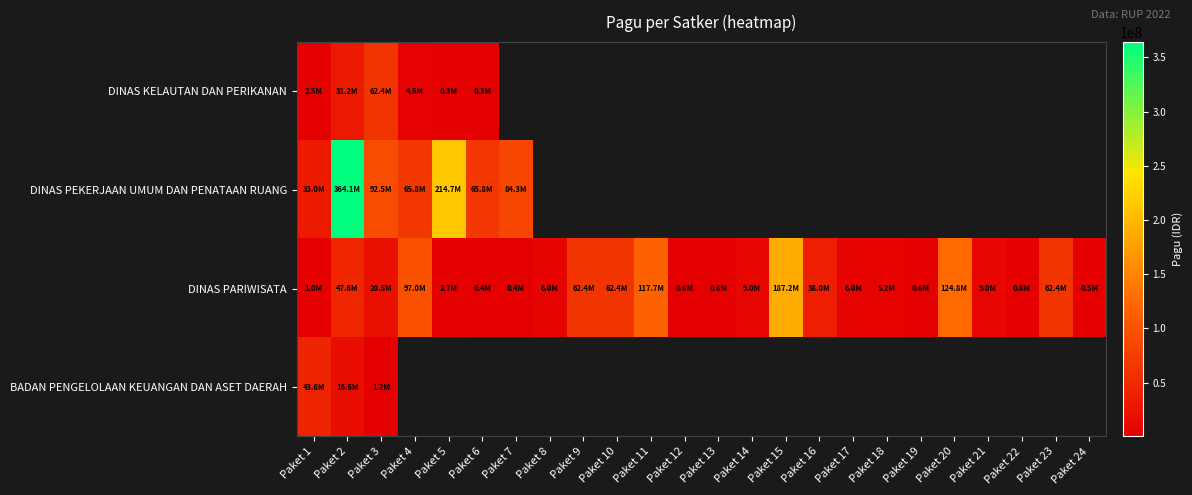

At how many categories does at least one series exceed 36879069?

14